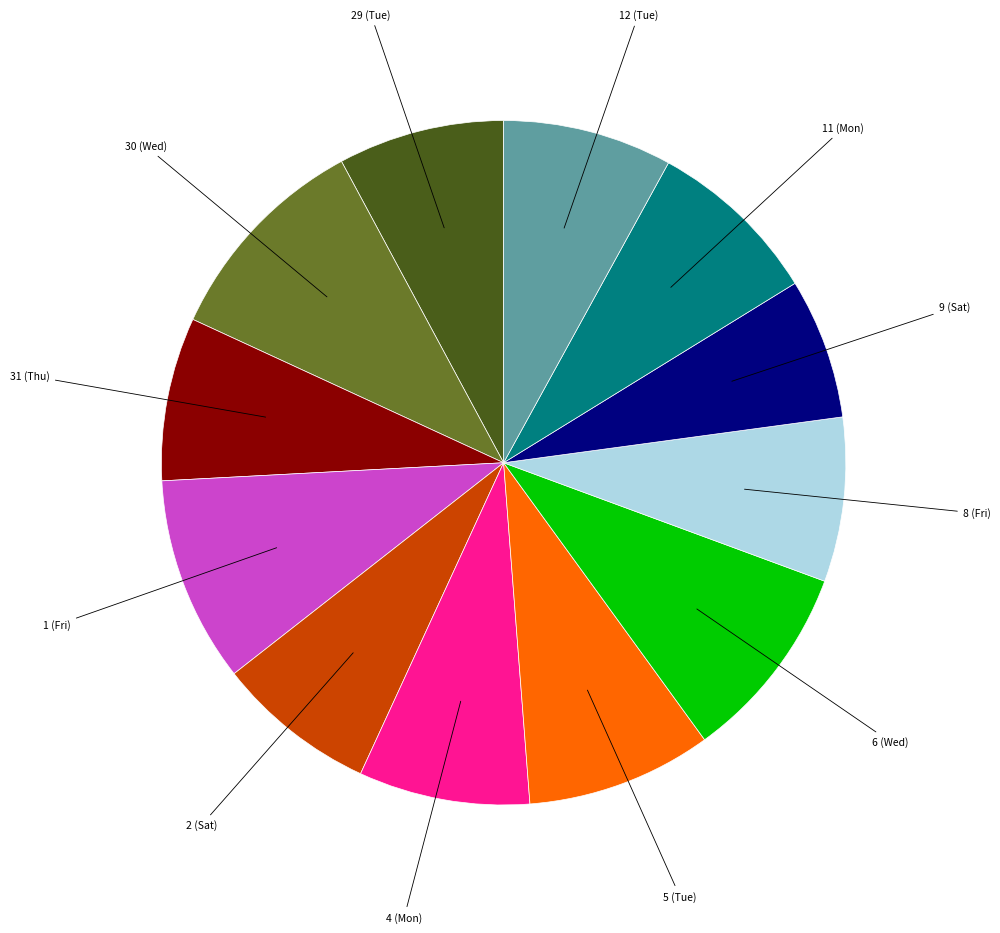

Is there a majority slice in this chart?

No